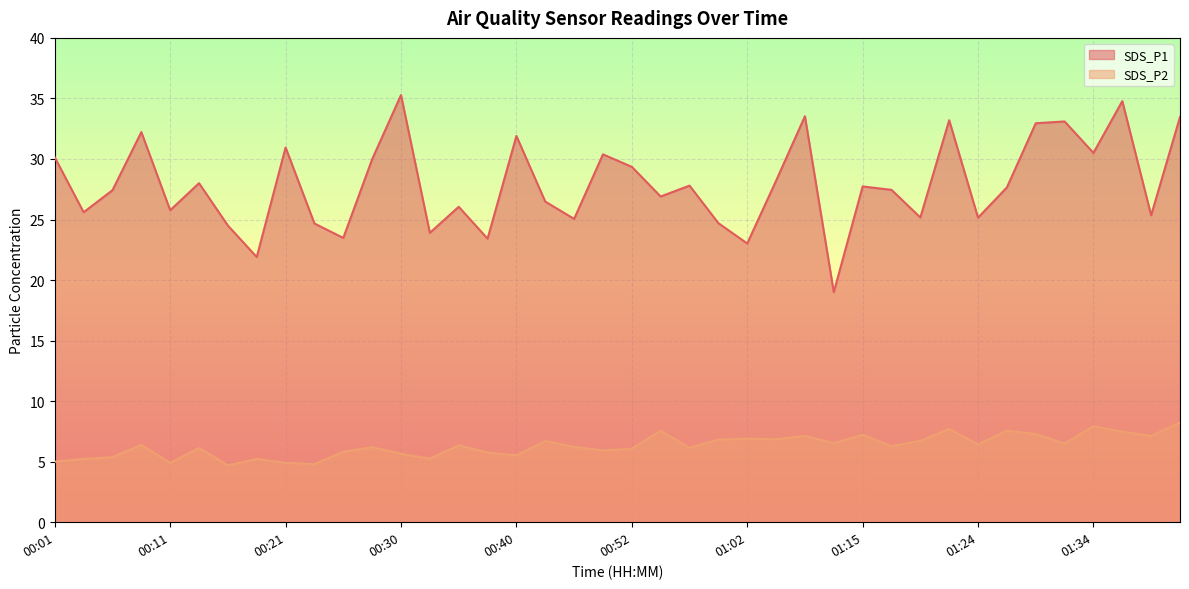

True or false: SDS_P1 and SDS_P2 cross at least once.

False